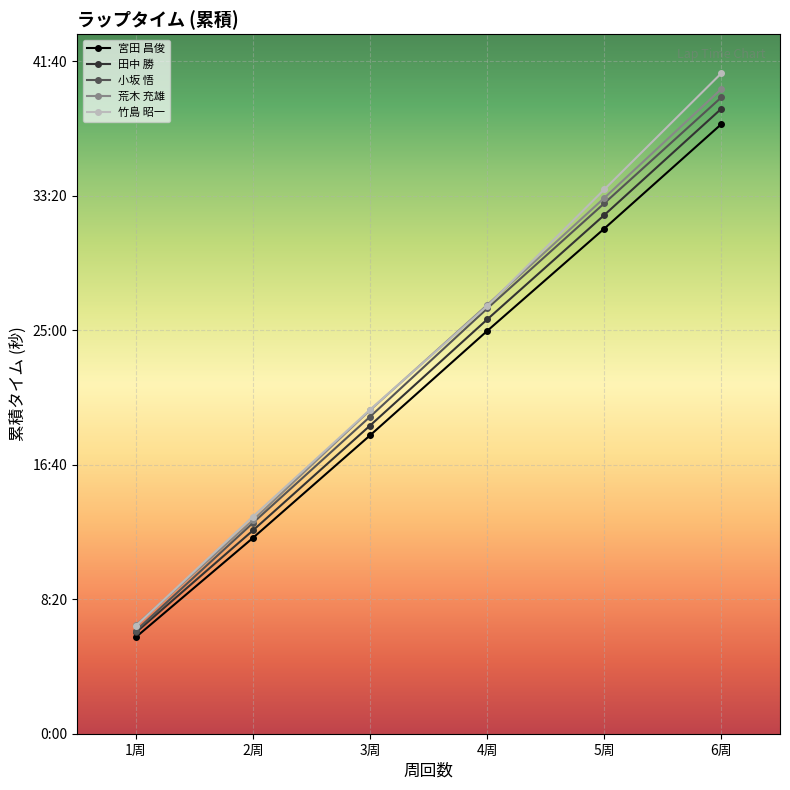

Is it true that 小坂 悟 equals 718.4 at 3周?

False